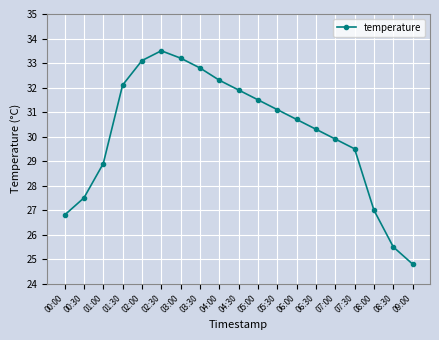

True or false: there are more than 0 points higher than both neighbors.

True